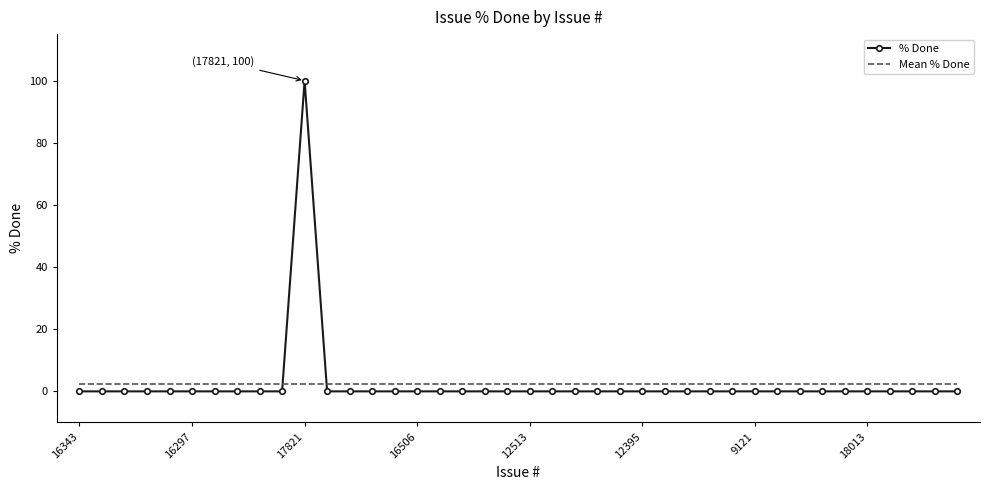

Reading right to left, list all the values displayed in this chart.

0	0	0	0	0	0	0	0	0	0	0	0	0	0	0	0	0	0	0	0	0	0	0	0	0	0	0	0	0	100	0	0	0	0	0	0	0	0	0	0